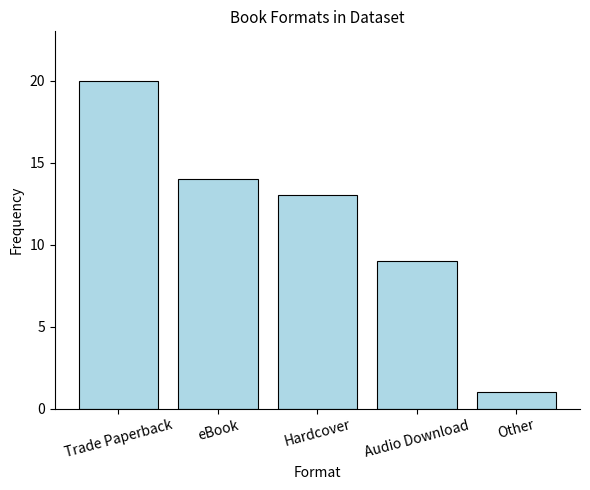

True or false: the data shows 20 at Trade Paperback.

True